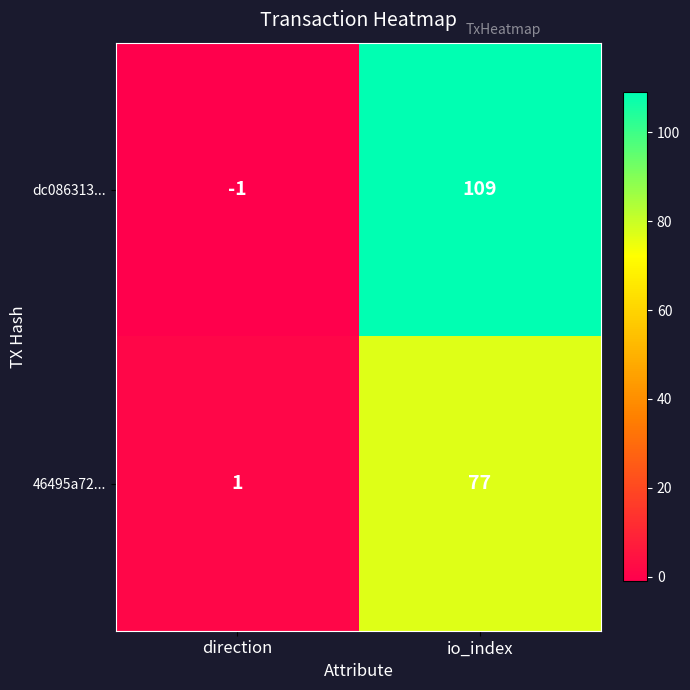

Between direction and io_index, which series saw the biggest shift?

dc086313...